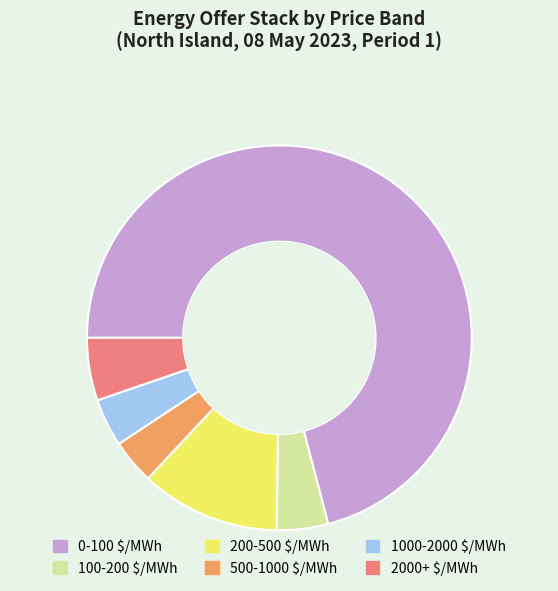

Is it true that 2000+ $/MWh is 5% of the pie?

True